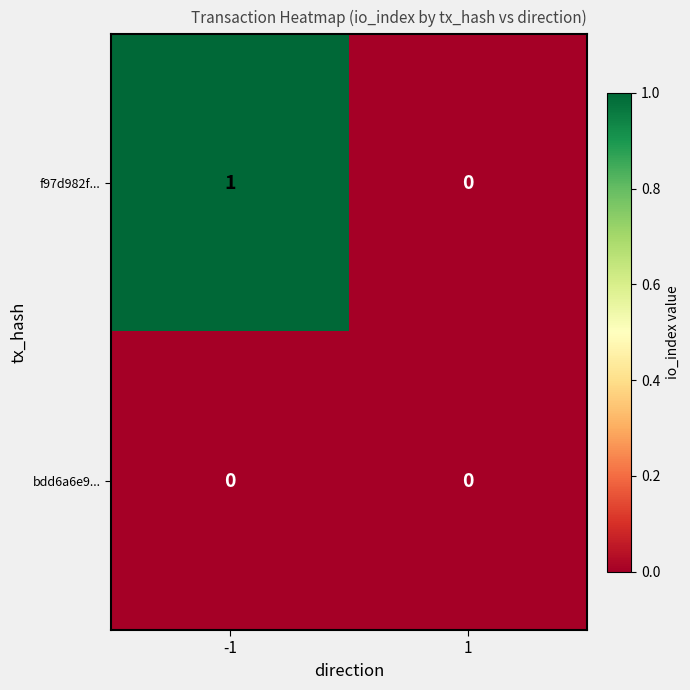

Is it true that f97d982f... equals 1 at -1?

True